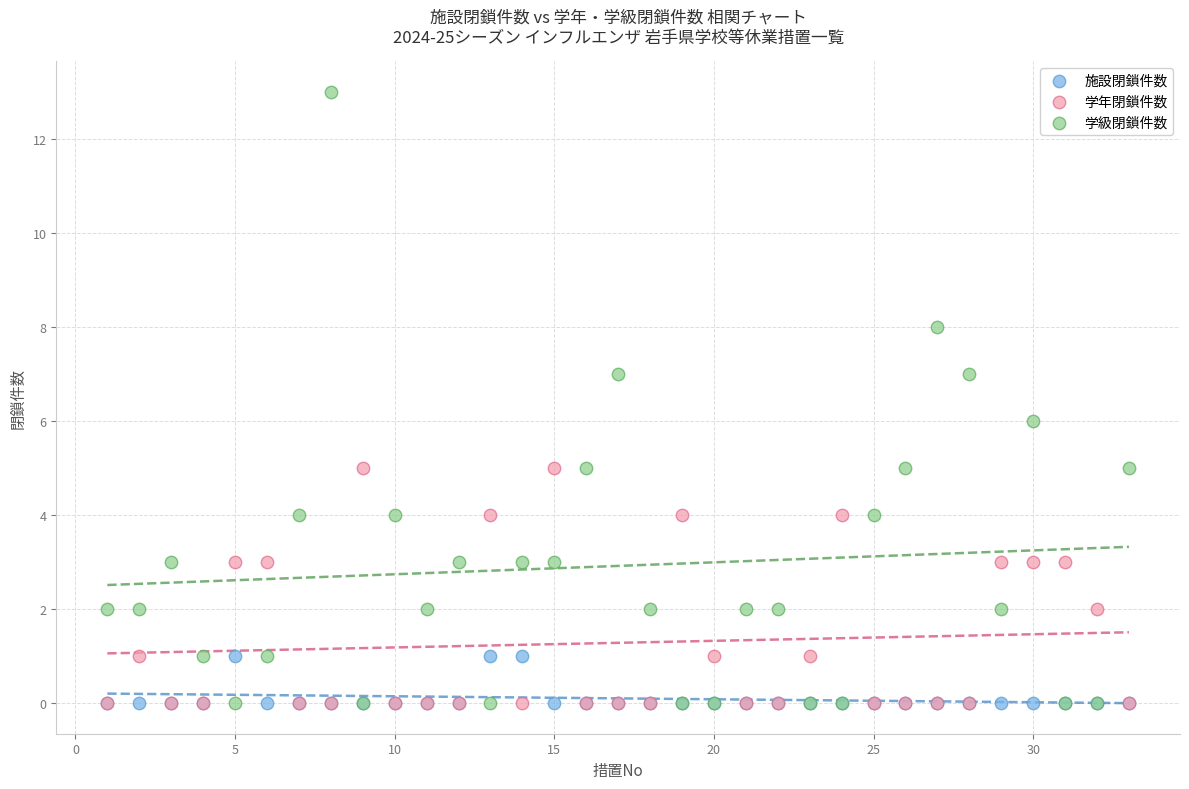

What are all the series names shown in the legend?

施設閉鎖件数, 学年閉鎖件数, 学級閉鎖件数